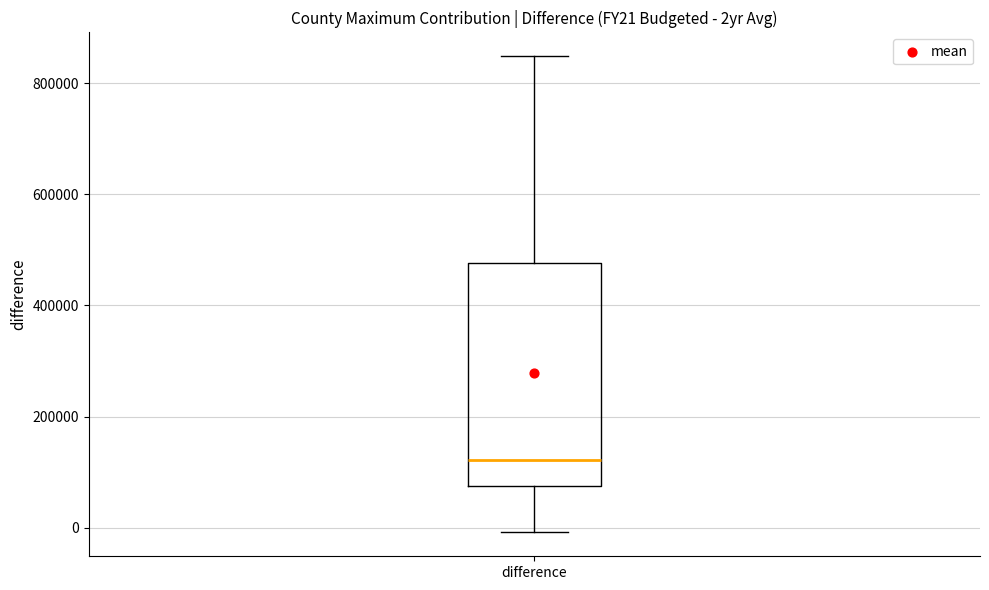

Where does the upper whisker of the box for difference end on the y-axis? The values are not printed on the chart, so give them approximately, as read against the axis.

840000